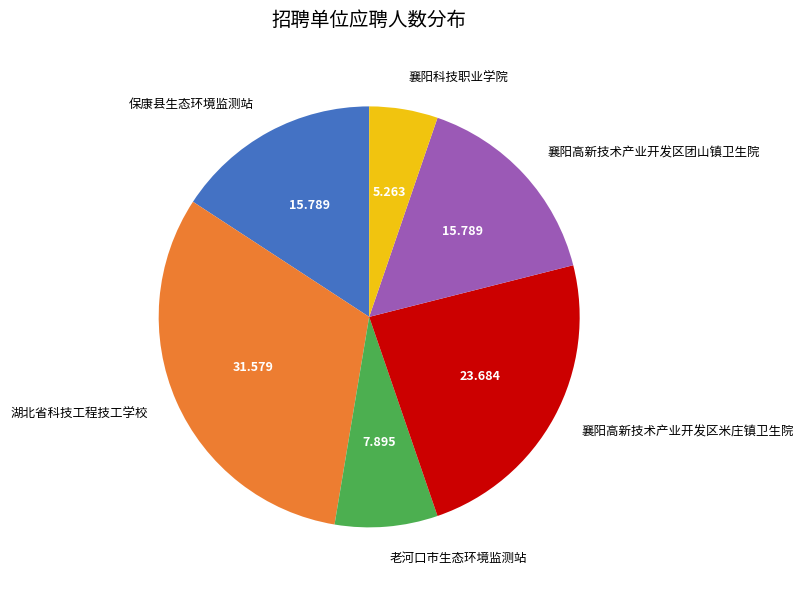

Combined, do 襄阳高新技术产业开发区团山镇卫生院 and 襄阳高新技术产业开发区米庄镇卫生院 account for over 50%?

No